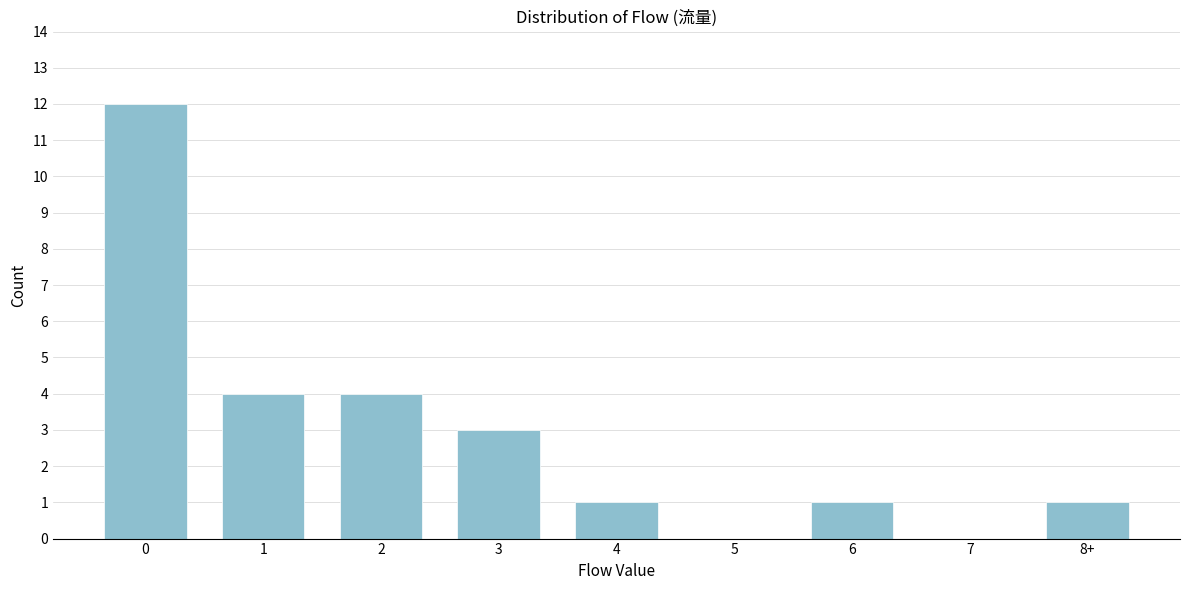

Reading right to left, what are all the values shown in this chart?

8+=1	7=0	6=1	5=0	4=1	3=3	2=4	1=4	0=12